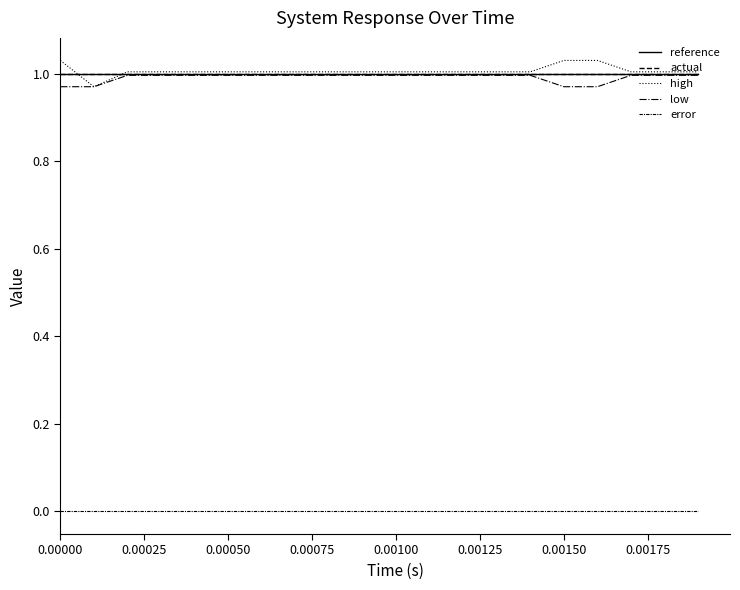

At how many categories does at least one series exceed 0?

20